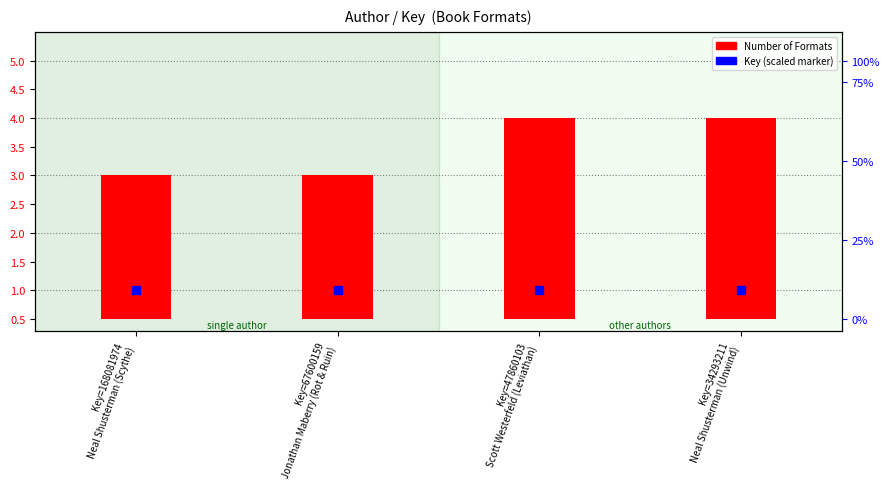

At how many categories does at least one series exceed 2?

4